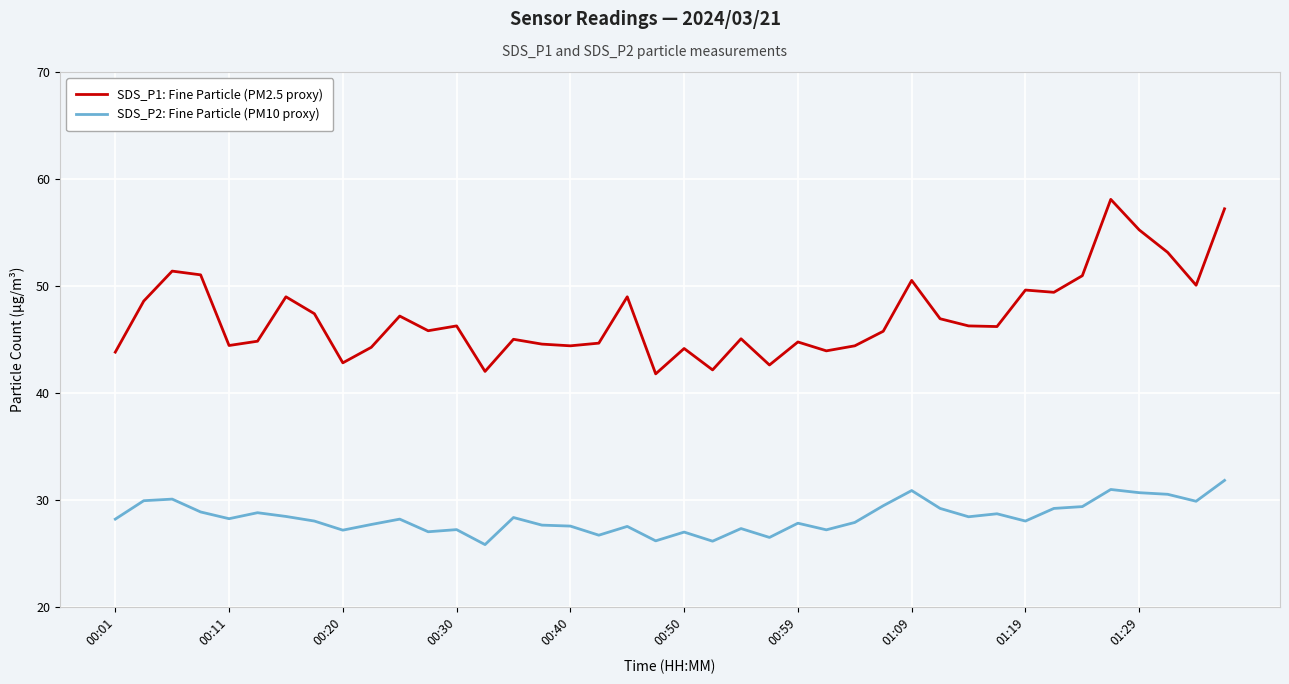

What is the highest value of the SDS_P2: Fine Particle (PM10 proxy) series?

31.9